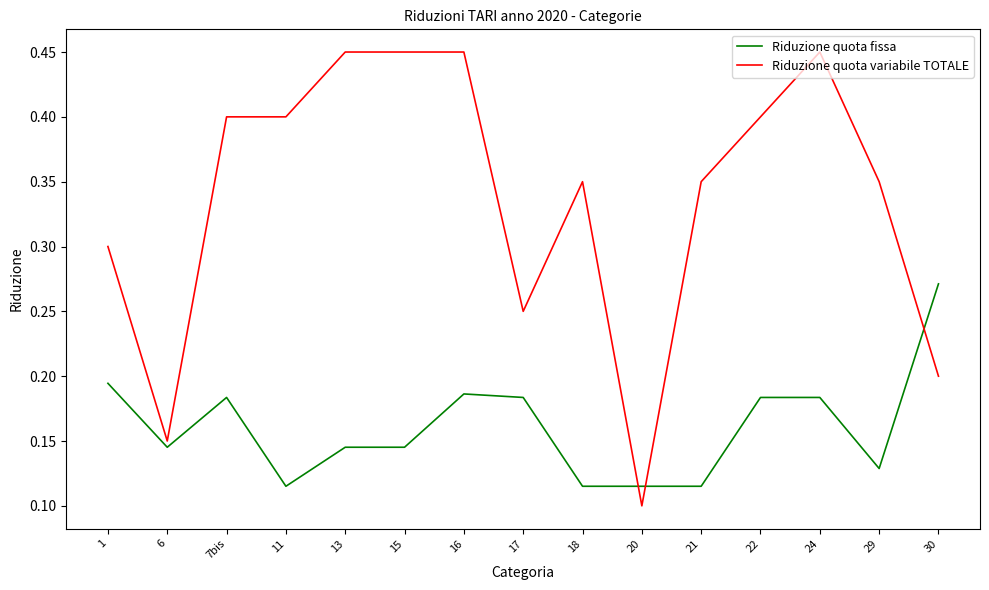

What position from the right is 21?

5